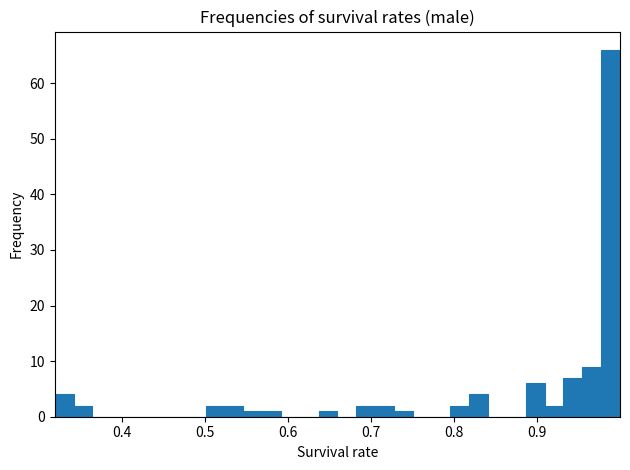

Read against the x-axis, roughly where is the centre of the tallest bar?

0.99